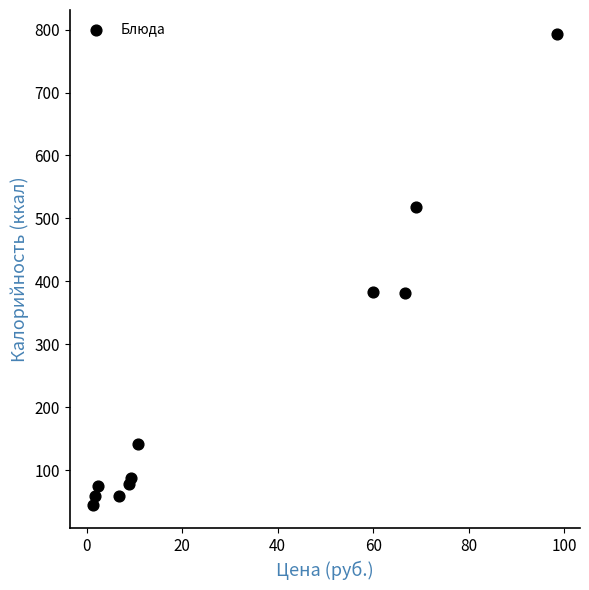

What is the range of X values (max minus min)?

97.2